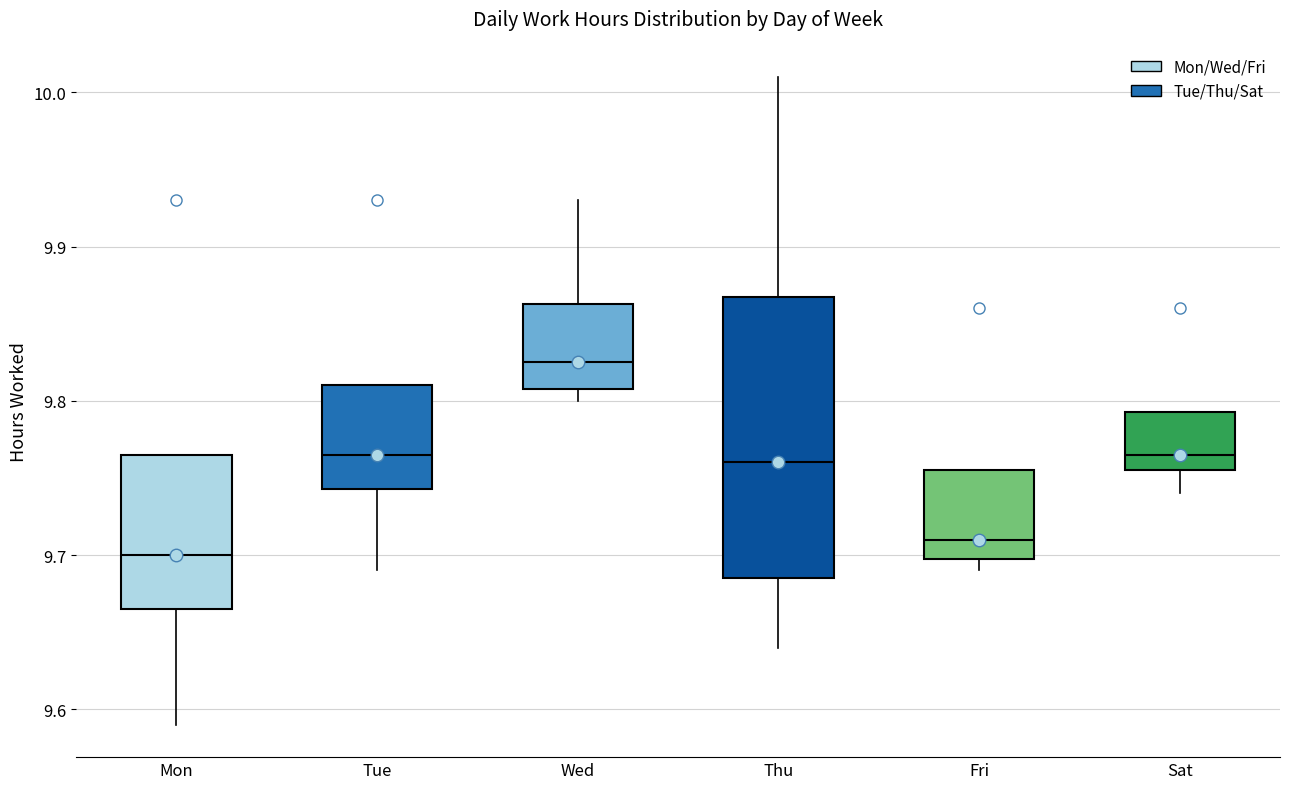

Which box is the tallest, from its lower edge to its upper edge?

Thu